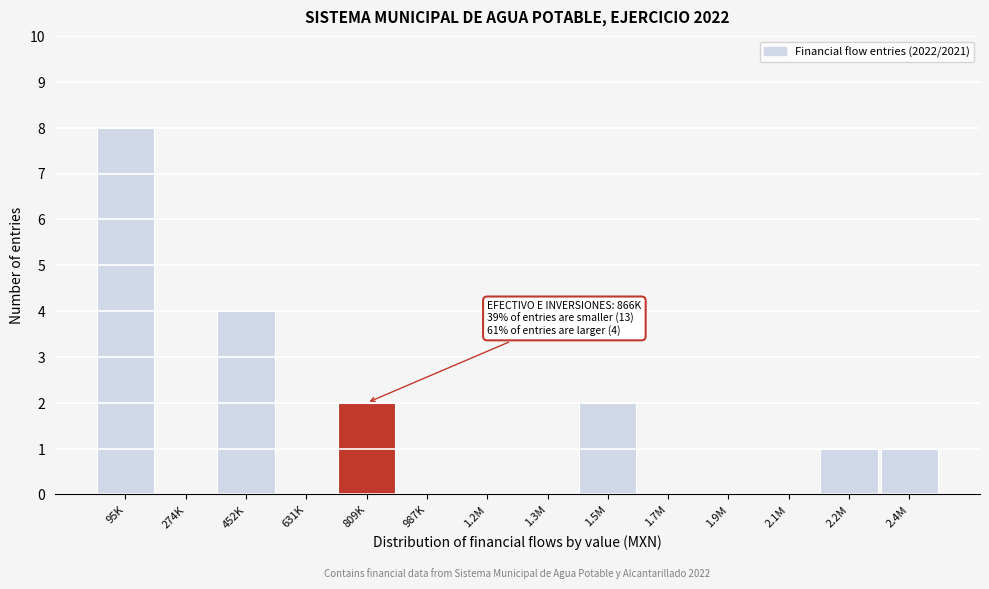

Reading right to left, what are all the values shown in this chart?

2.4M=1	2.2M=1	2.1M=0	1.9M=0	1.7M=0	1.5M=2	1.3M=0	1.2M=0	987K=0	809K=2	631K=0	452K=4	274K=0	95K=8